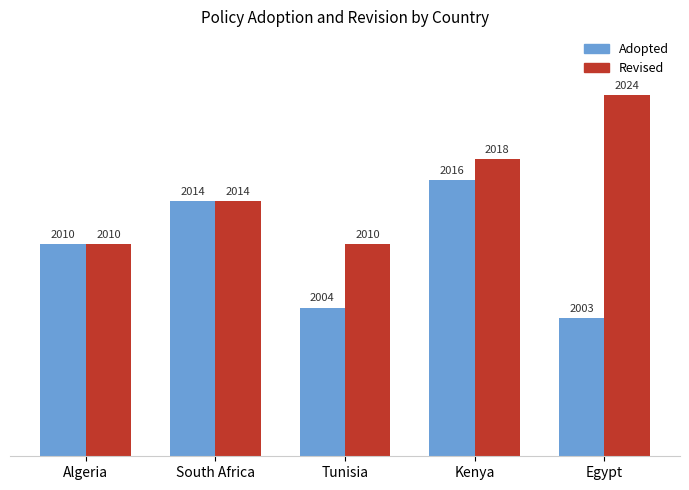

How many series are shown in this chart?

2